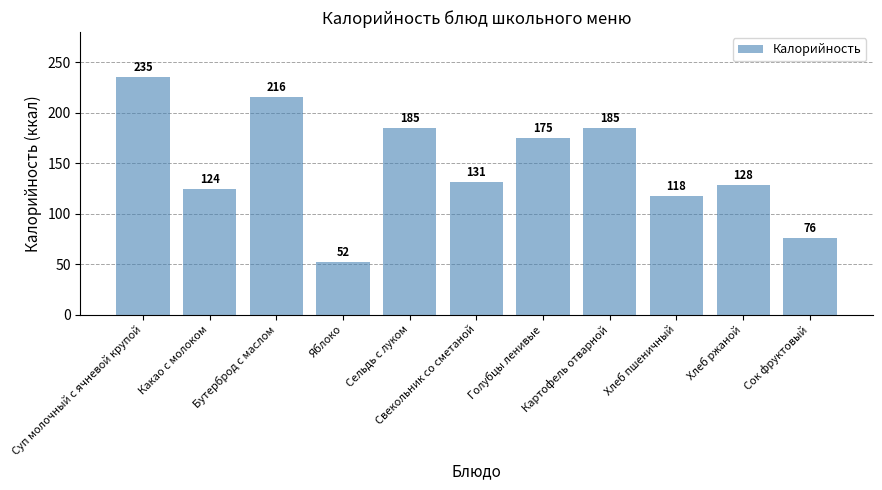

What is the smallest value displayed?

52